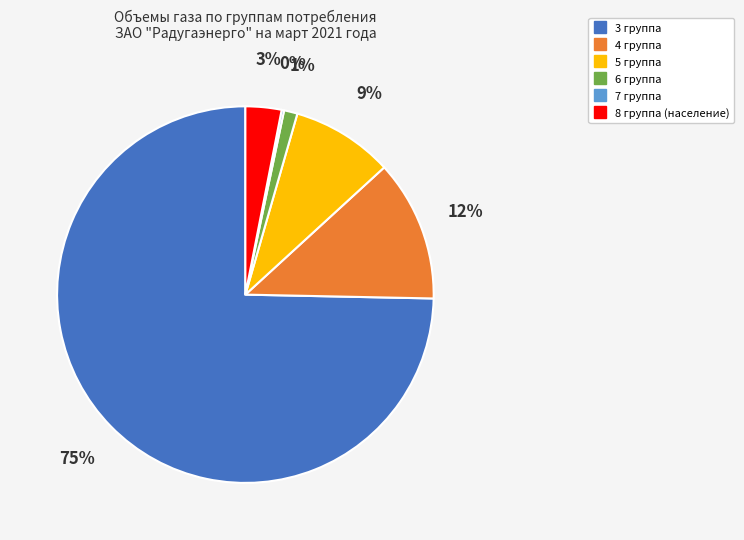

Is there a majority slice in this chart?

Yes